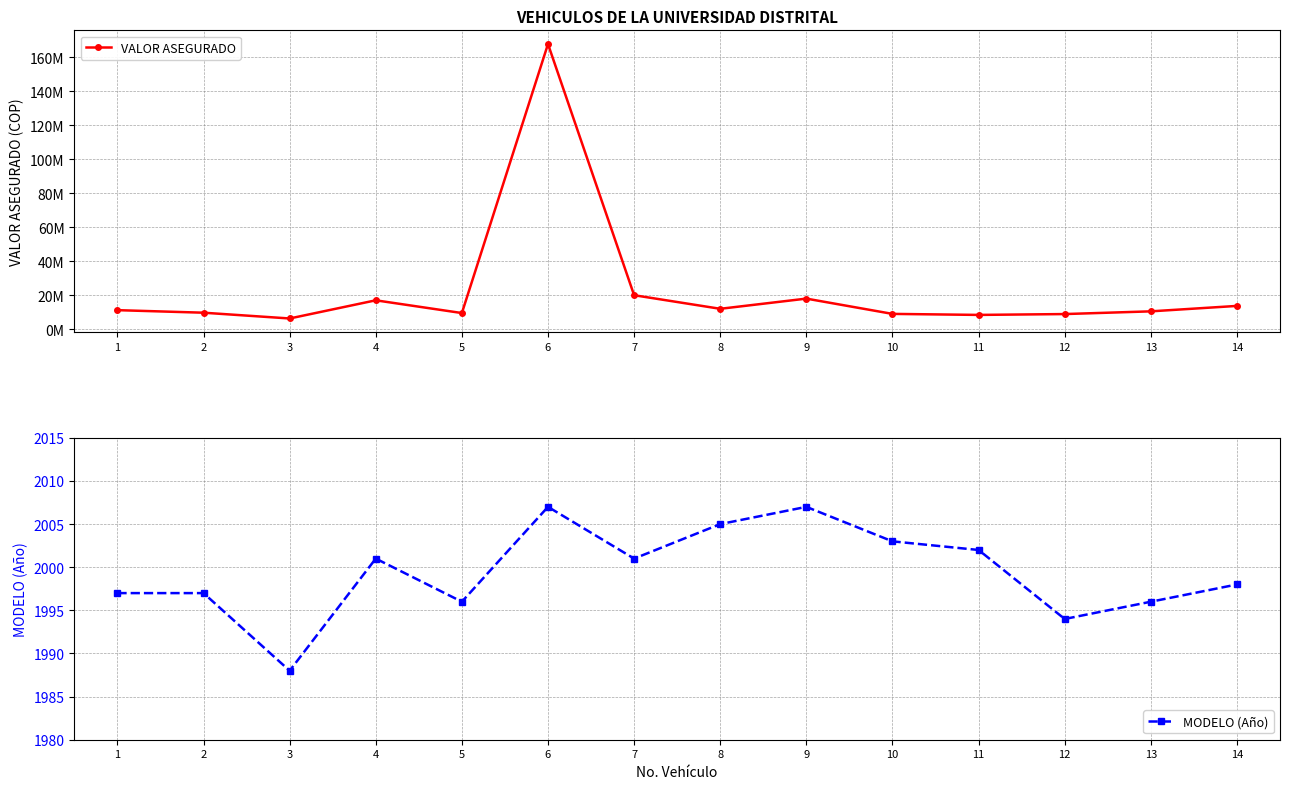

What is the sum of the VALOR ASEGURADO values at 14 and 4?

30700000